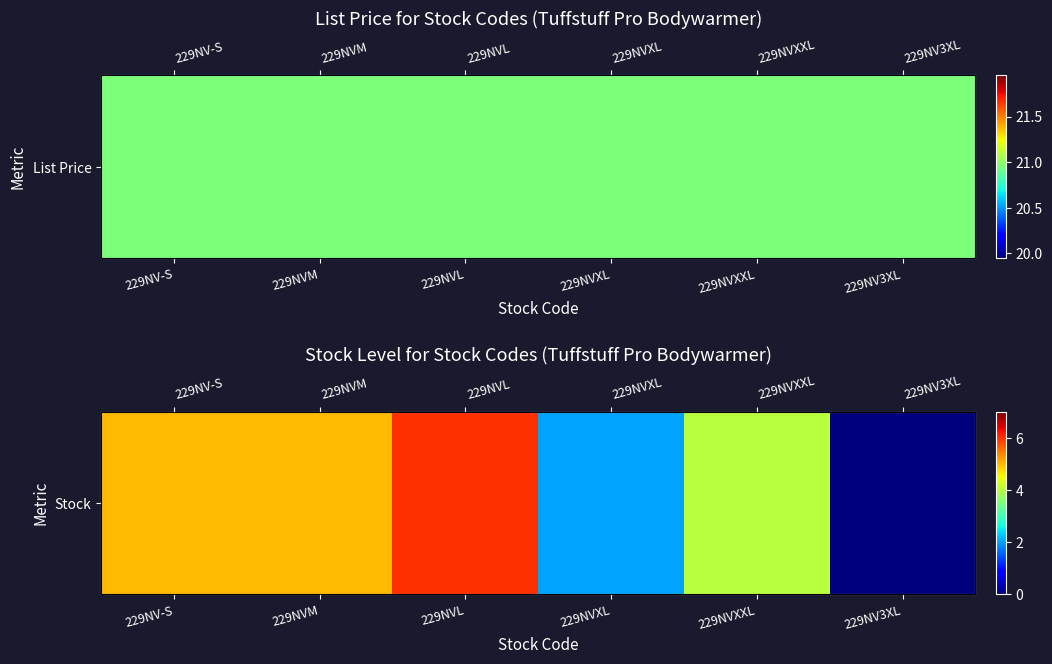

What is the approximate value at 229NVM?

5